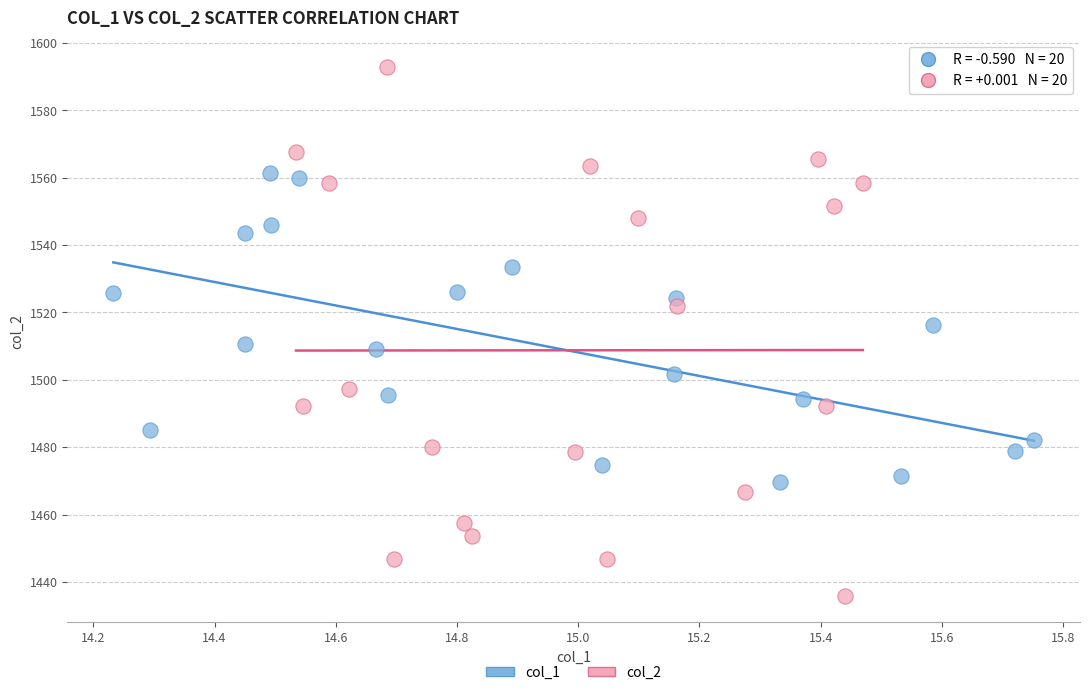

Which series contains the lowest Y value?

col_2